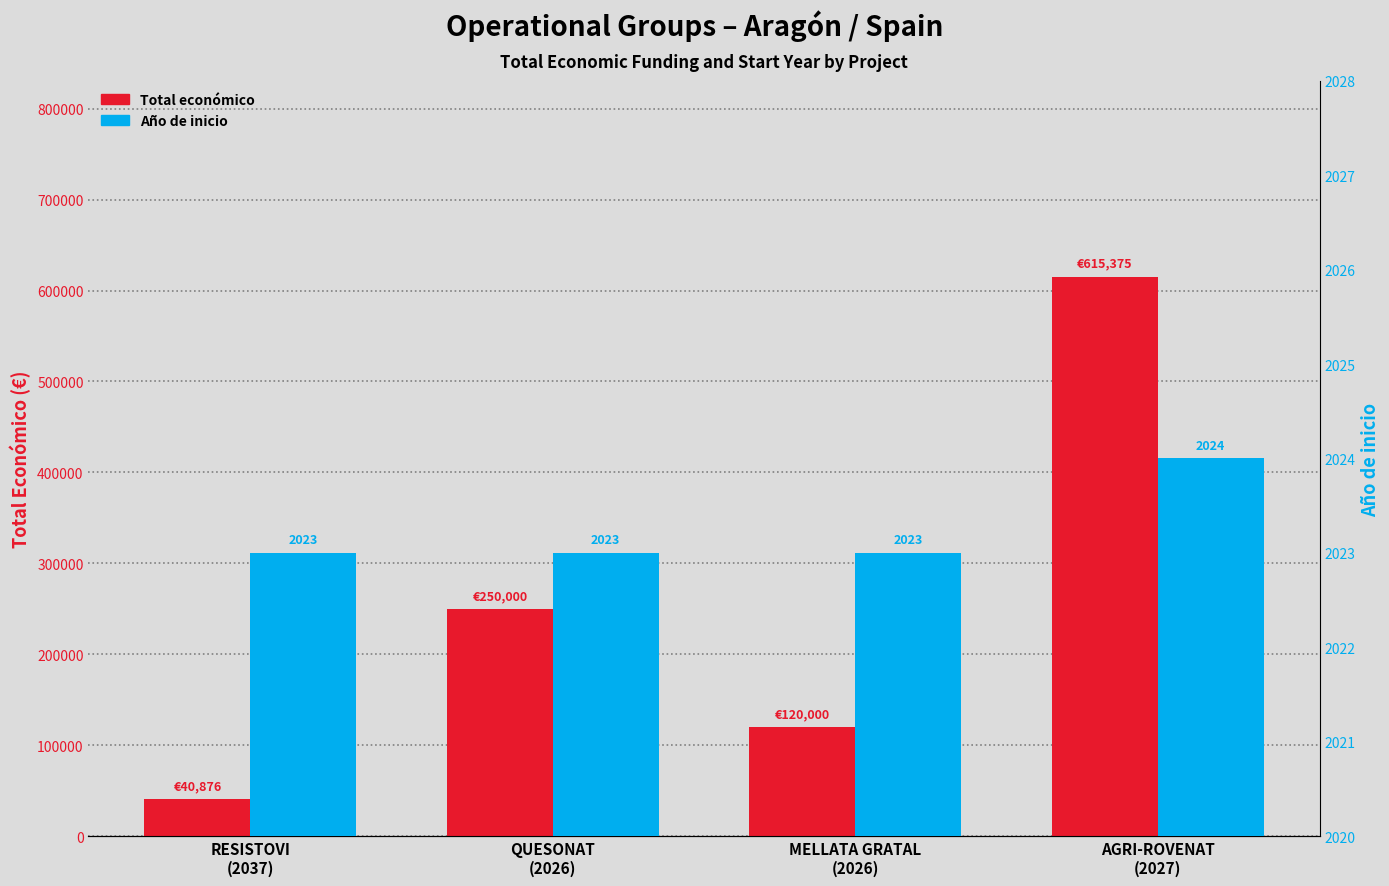

Is the value of Año de inicio at RESISTOVI
(2037) greater than the value of Total económico at QUESONAT
(2026)?

No